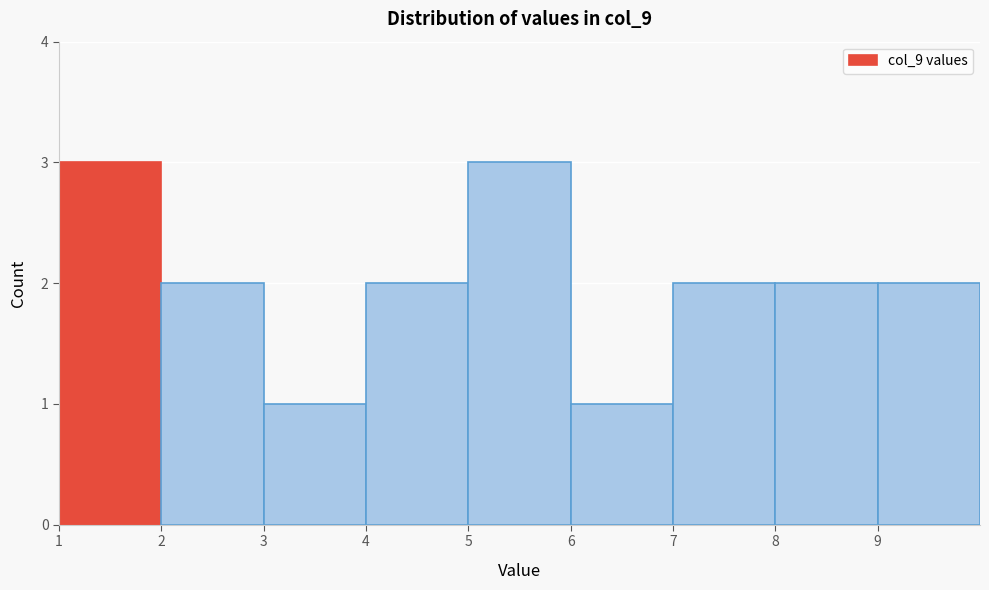

Reading left to right, list every bar in this chart as the range it spans on the x-axis followed by its height. The values are not printed on the chart, so give them approximately, as read against the axis.

1 to 2: 3
2 to 3: 2
3 to 4: 1
4 to 5: 2
5 to 6: 3
6 to 7: 1
7 to 8: 2
8 to 9: 2
9 to 10: 2